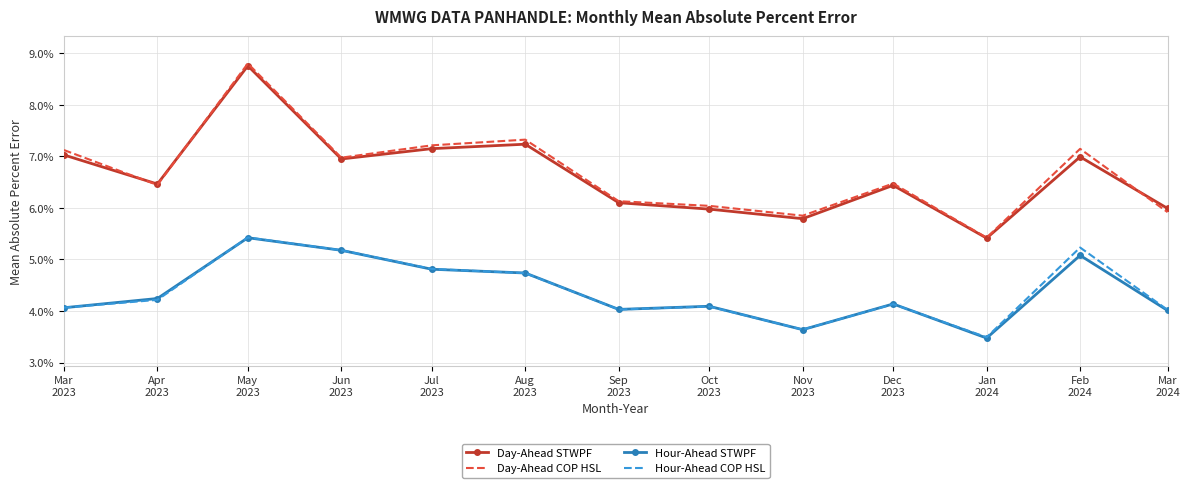

What position from the left is Oct
2023?

8